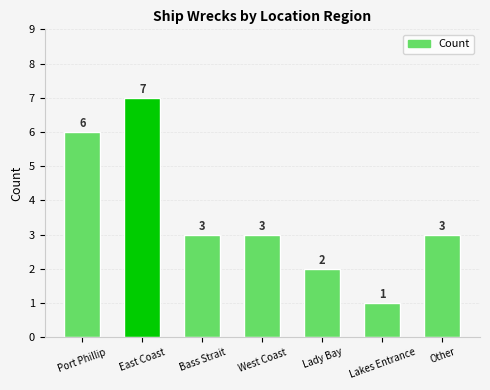

Count the number of categories in the chart.

7